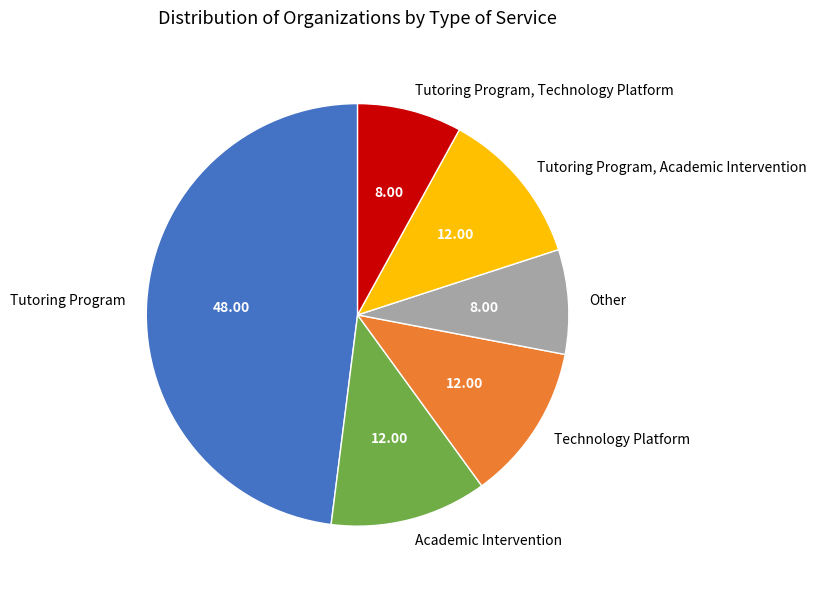

Do Other and Tutoring Program together represent more than half of the pie?

Yes